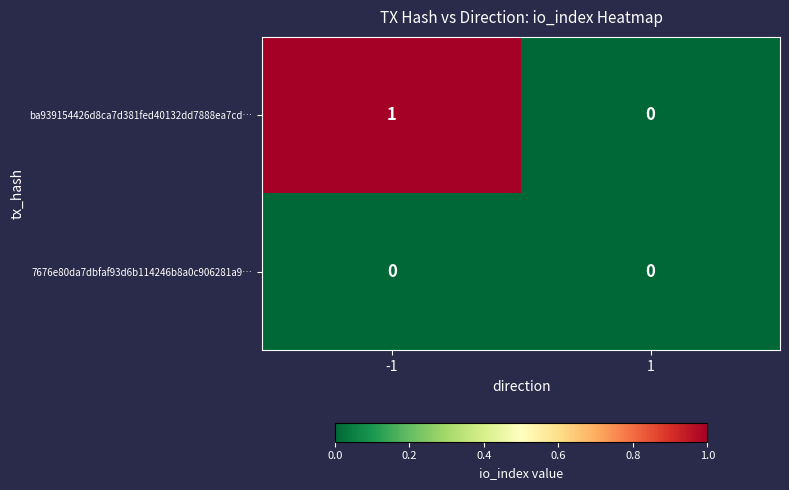

Reading left to right, extract all data points from this chart.

ba939154426d8ca7d381fed40132dd7888ea7cd…: 1	0
7676e80da7dbfaf93d6b114246b8a0c906281a9…: 0	0